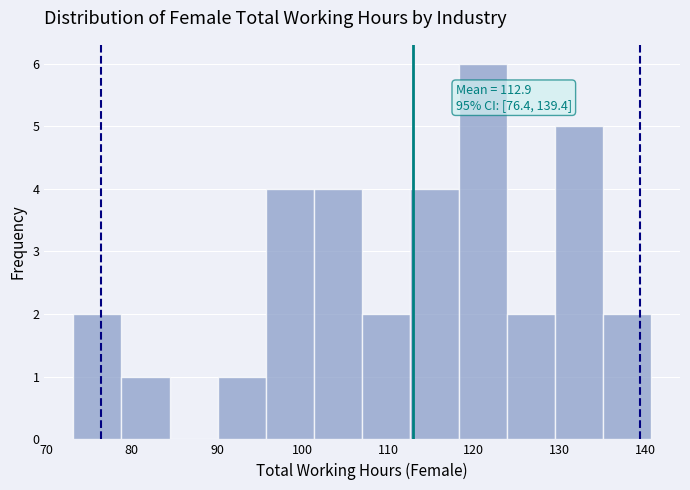

Which range on the x-axis has the tallest bar?

118 to 124